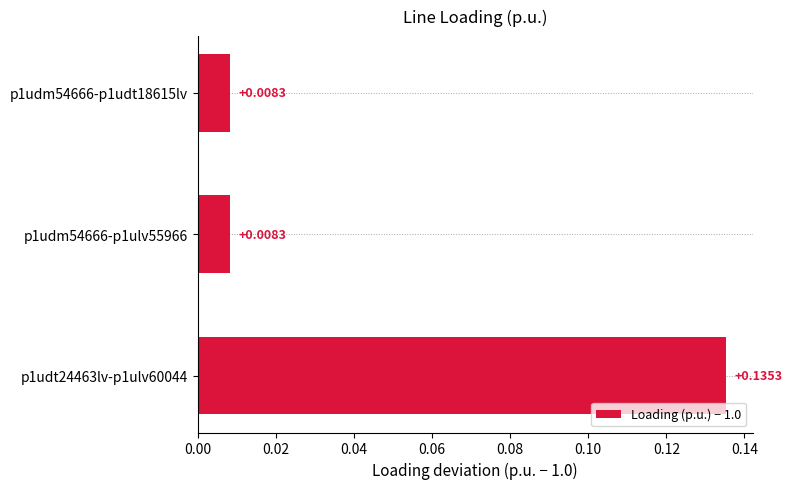

What is the change in value from p1udm54666-p1udt18615lv to p1udt24463lv-p1ulv60044?

+0.1